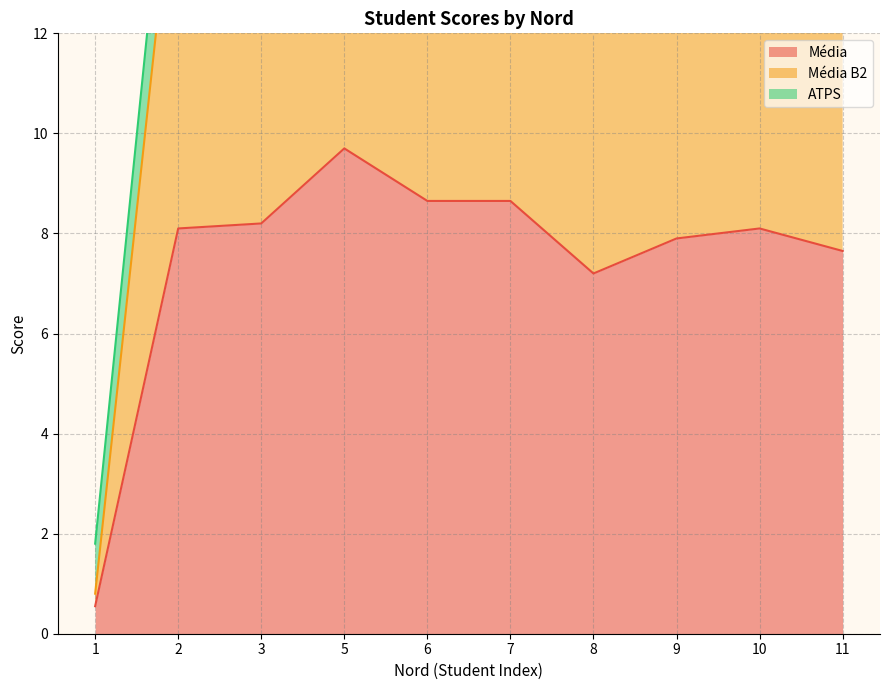

What is the maximum value shown in the chart?

19.7